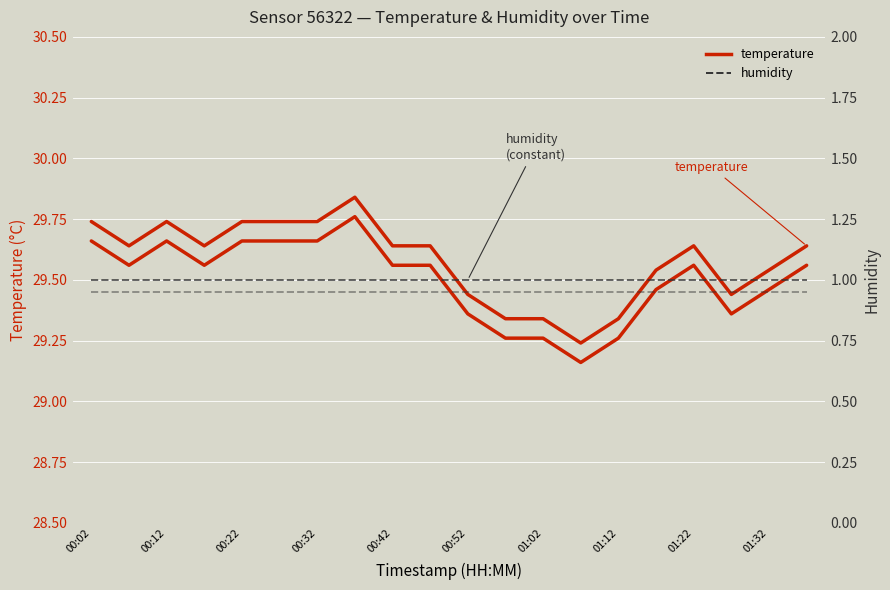

Which label corresponds to the smallest value in the chart?

00:02